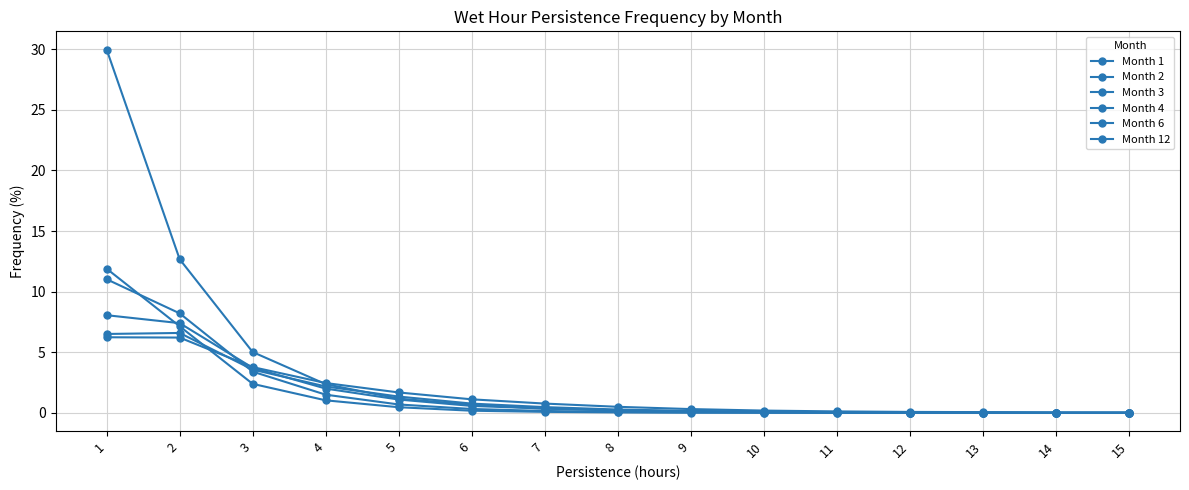

Reading left to right, list all the values displayed in this chart.

Month 1: 30.0	12.7	5.0	2.4	1.2	0.7	0.4	0.2	0.1	0.1	0.0	0.0	0.0	0.0	0.0
Month 2: 11.0	8.2	3.4	1.5	0.7	0.3	0.2	0.1	0.0	0.0	0.0	0.0	0.0	0.0	0.0
Month 3: 6.5	6.6	3.6	2.2	1.3	0.8	0.5	0.3	0.2	0.1	0.1	0.0	0.0	0.0	0.0
Month 4: 8.1	7.4	3.7	2.0	1.1	0.6	0.4	0.2	0.1	0.1	0.0	0.0	0.0	0.0	0.0
Month 6: 11.9	7.1	2.4	1.0	0.5	0.2	0.1	0.0	0.0	0.0	0.0	0.0	0.0	0.0	0.0
Month 12: 6.2	6.2	3.8	2.5	1.7	1.1	0.8	0.5	0.3	0.2	0.1	0.1	0.1	0.0	0.0